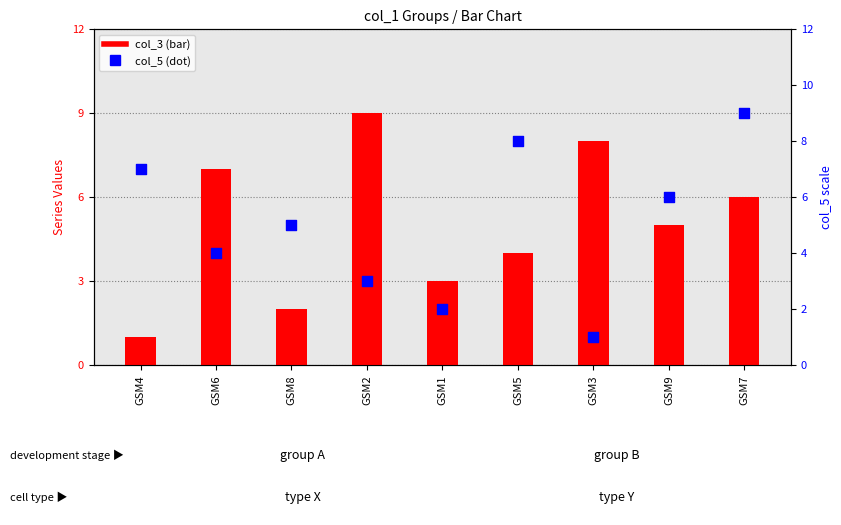

Which series has the largest total across all categories?

col_3